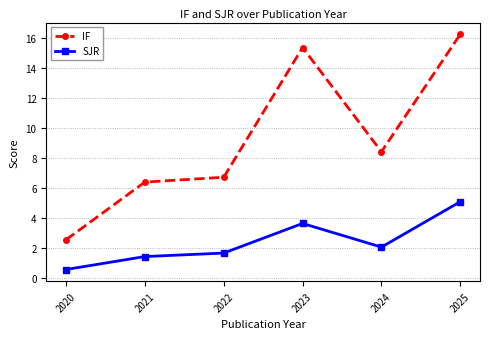

What is the sum of the SJR values at 2020 and 2021?

2.0